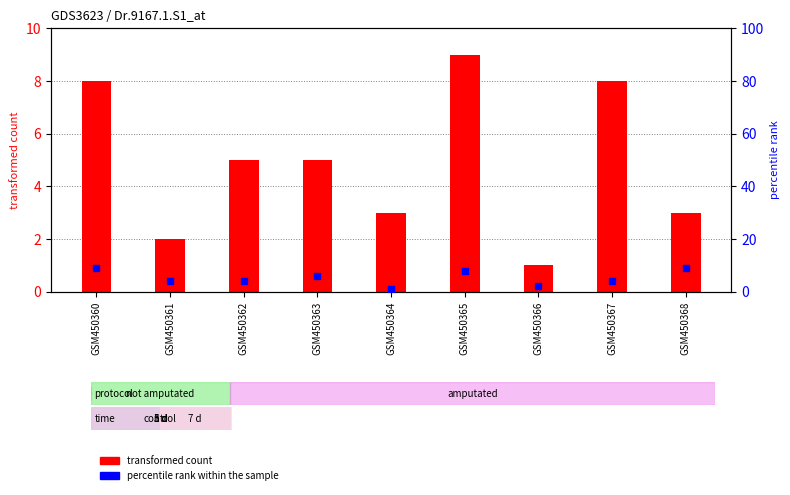

Which series has the largest Y range (max minus min)?

transformed count